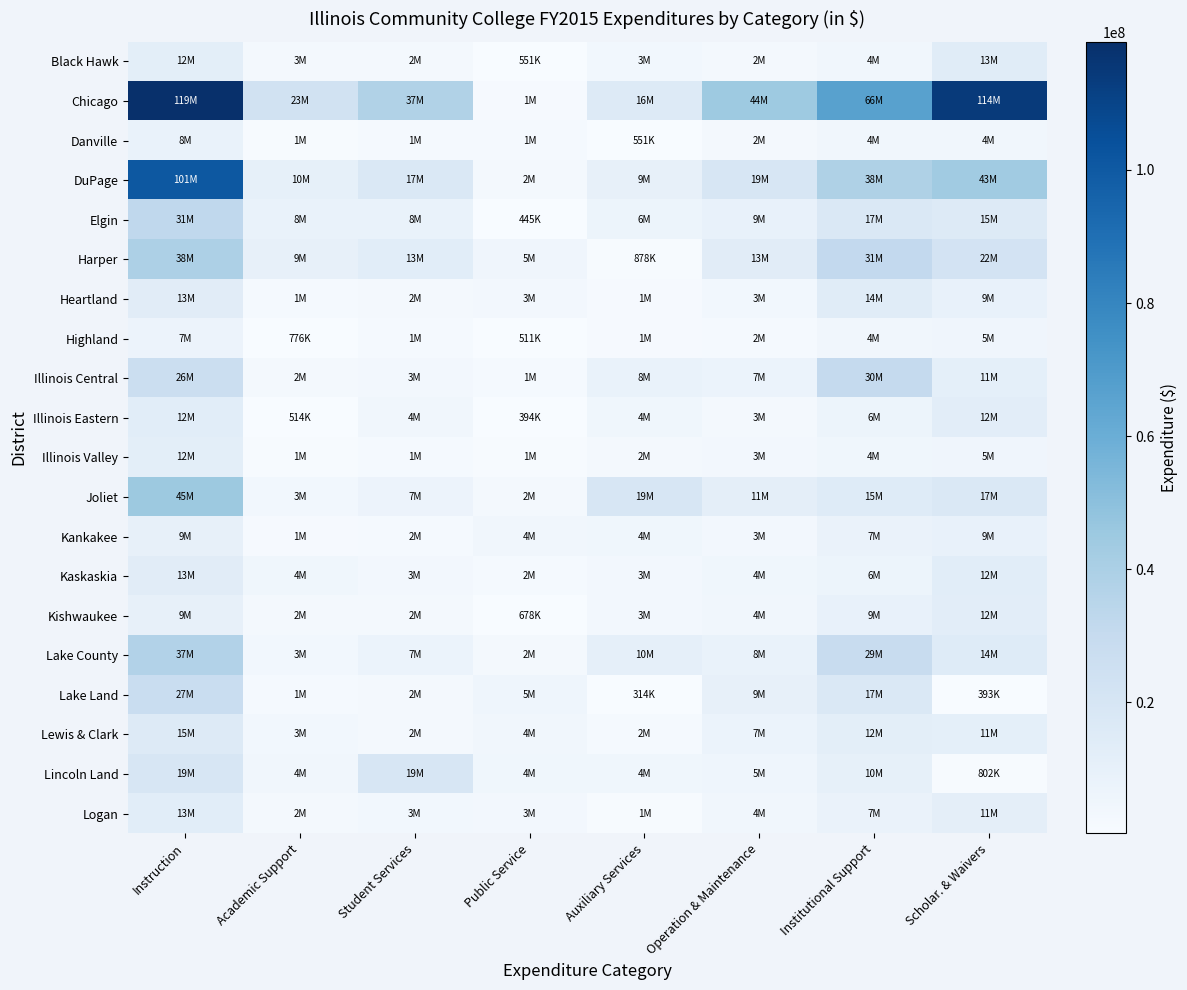

Reading right to left, what are all the values shown in this chart?

Black Hawk: Scholar. & Waivers=13814609	Institutional Support=4425115	Operation & Maintenance=2926747	Auxiliary Services=3899540	Public Service=551349	Student Services=2257608	Academic Support=3019257	Instruction=12268298
Chicago: Scholar. & Waivers=114316189	Institutional Support=66412871	Operation & Maintenance=44698369	Auxiliary Services=16050384	Public Service=1612215	Student Services=37926499	Academic Support=23058868	Instruction=119270843
Danville: Scholar. & Waivers=4331726	Institutional Support=4236953	Operation & Maintenance=2359078	Auxiliary Services=551148	Public Service=1718805	Student Services=1943111	Academic Support=1069063	Instruction=8524270
DuPage: Scholar. & Waivers=43649733	Institutional Support=38483429	Operation & Maintenance=19143568	Auxiliary Services=9815162	Public Service=2684498	Student Services=17875797	Academic Support=10132318	Instruction=101082174
Elgin: Scholar. & Waivers=15667606	Institutional Support=17781857	Operation & Maintenance=9543258	Auxiliary Services=6431919	Public Service=445187	Student Services=8253130	Academic Support=8501333	Instruction=31946873
Harper: Scholar. & Waivers=22002399	Institutional Support=31269270	Operation & Maintenance=13649179	Auxiliary Services=878670	Public Service=5172216	Student Services=13202487	Academic Support=9611341	Instruction=38904693
Heartland: Scholar. & Waivers=9510303	Institutional Support=14236917	Operation & Maintenance=3613307	Auxiliary Services=1408181	Public Service=3210168	Student Services=2704816	Academic Support=1833685	Instruction=13667133
Highland: Scholar. & Waivers=5087313	Institutional Support=4345639	Operation & Maintenance=2102545	Auxiliary Services=1527634	Public Service=511343	Student Services=1760938	Academic Support=776840	Instruction=7269510
Illinois Central: Scholar. & Waivers=11268293	Institutional Support=30437308	Operation & Maintenance=7593310	Auxiliary Services=8542193	Public Service=1776259	Student Services=3489095	Academic Support=2629741	Instruction=26936362
Illinois Eastern: Scholar. & Waivers=12626824	Institutional Support=6401851	Operation & Maintenance=3092433	Auxiliary Services=4821200	Public Service=394818	Student Services=4219939	Academic Support=514757	Instruction=12867760
Illinois Valley: Scholar. & Waivers=5196307	Institutional Support=4893319	Operation & Maintenance=3320883	Auxiliary Services=2373948	Public Service=1019715	Student Services=1797283	Academic Support=1239553	Instruction=12263747
Joliet: Scholar. & Waivers=17362339	Institutional Support=15115168	Operation & Maintenance=11900622	Auxiliary Services=19189912	Public Service=2429669	Student Services=7075910	Academic Support=3822091	Instruction=45046726
Kankakee: Scholar. & Waivers=9429117	Institutional Support=7999857	Operation & Maintenance=3437820	Auxiliary Services=4885718	Public Service=4034590	Student Services=2154627	Academic Support=1662819	Instruction=9849250
Kaskaskia: Scholar. & Waivers=12869062	Institutional Support=6472494	Operation & Maintenance=4816425	Auxiliary Services=3428892	Public Service=2105863	Student Services=3292376	Academic Support=4815638	Instruction=13751576
Kishwaukee: Scholar. & Waivers=12537005	Institutional Support=9603203	Operation & Maintenance=4431425	Auxiliary Services=3280944	Public Service=678509	Student Services=2352943	Academic Support=2637787	Instruction=9922225
Lake County: Scholar. & Waivers=14869036	Institutional Support=29015529	Operation & Maintenance=8277227	Auxiliary Services=10598004	Public Service=2457394	Student Services=7432659	Academic Support=3723778	Instruction=37078216
Lake Land: Scholar. & Waivers=393814	Institutional Support=17597192	Operation & Maintenance=9808661	Auxiliary Services=314910	Public Service=5680598	Student Services=2834458	Academic Support=1958516	Instruction=27815719
Lewis & Clark: Scholar. & Waivers=11196763	Institutional Support=12041609	Operation & Maintenance=7399157	Auxiliary Services=2122224	Public Service=4163858	Student Services=2817876	Academic Support=3640896	Instruction=15384130
Lincoln Land: Scholar. & Waivers=802561	Institutional Support=10519048	Operation & Maintenance=5715348	Auxiliary Services=4842115	Public Service=4622799	Student Services=19495316	Academic Support=4304531	Instruction=19615232
Logan: Scholar. & Waivers=11554974	Institutional Support=7849410	Operation & Maintenance=4327033	Auxiliary Services=1154272	Public Service=3126110	Student Services=3663291	Academic Support=2486364	Instruction=13052967